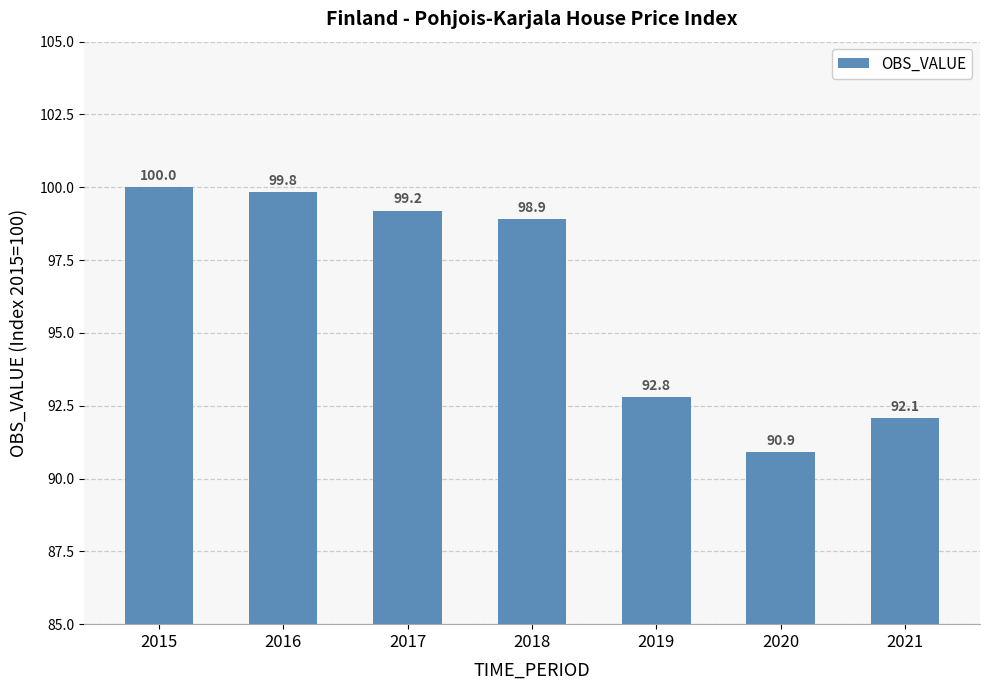

What is the value of the 2nd bar from the left?

99.8